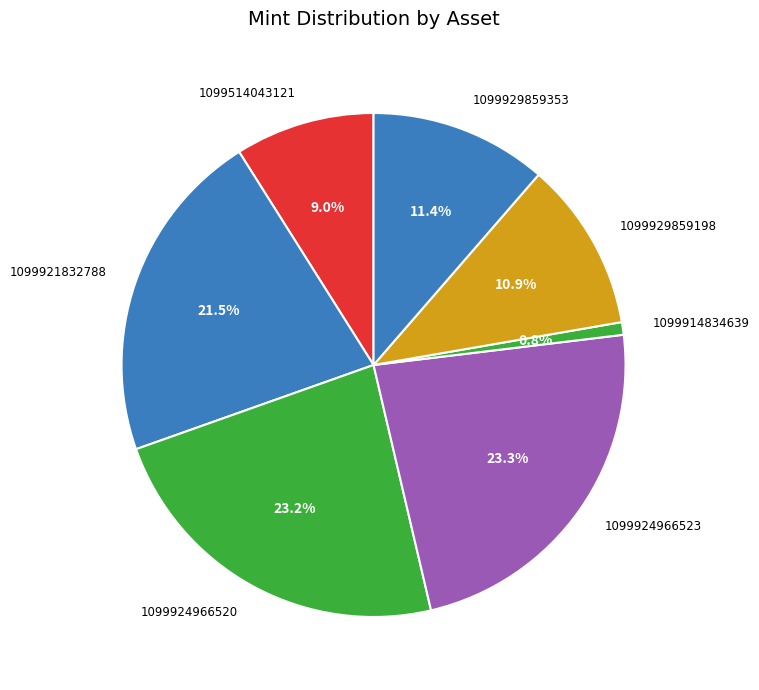

Does any single category account for the majority?

No